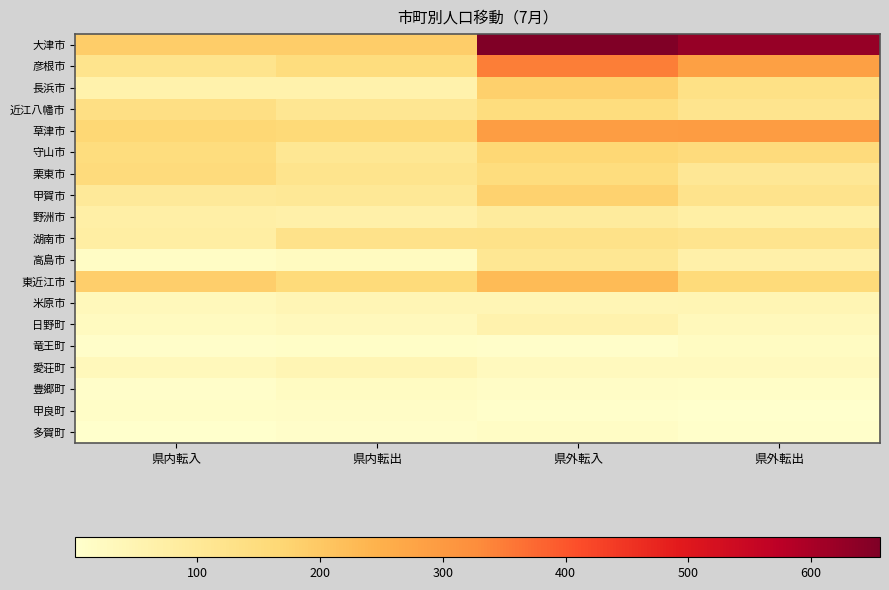

Rank the series at 県内転入 from lowest to highest value.

多賀町, 竜王町, 豊郷町, 甲良町, 高島市, 日野町, 米原市, 愛荘町, 長浜市, 野洲市, 湖南市, 甲賀市, 彦根市, 近江八幡市, 守山市, 栗東市, 草津市, 東近江市, 大津市